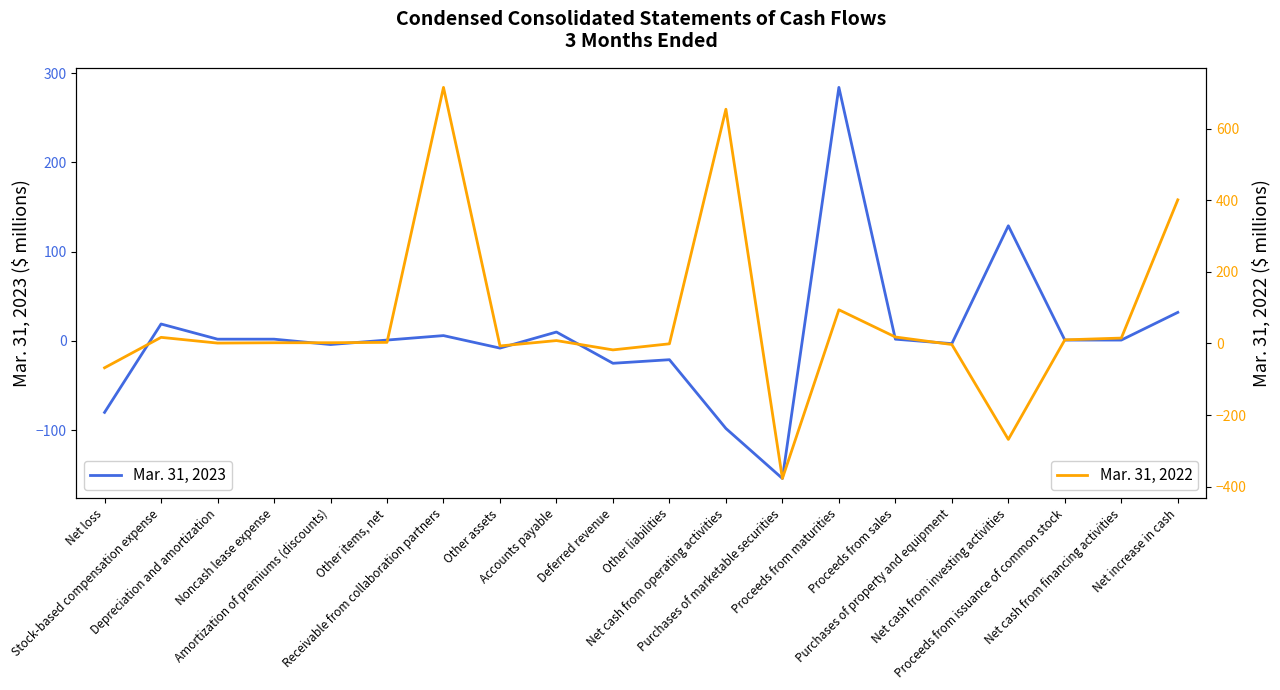

At how many categories does at least one series exceed -345?

20